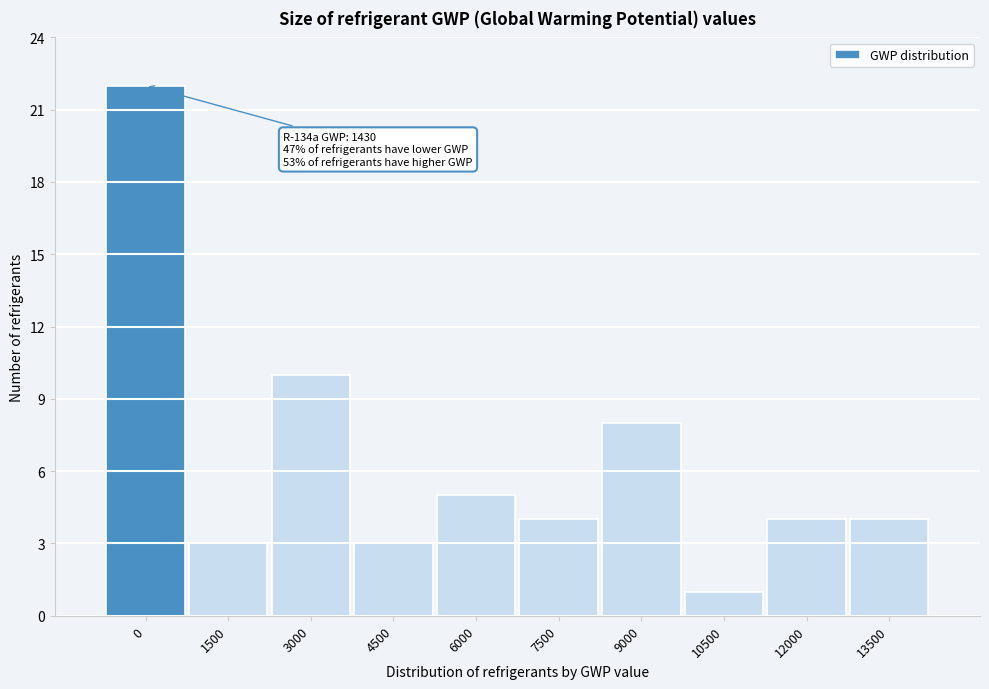

Reading right to left, extract all data points from this chart.

13500=4	12000=4	10500=1	9000=8	7500=4	6000=5	4500=3	3000=10	1500=3	0=22